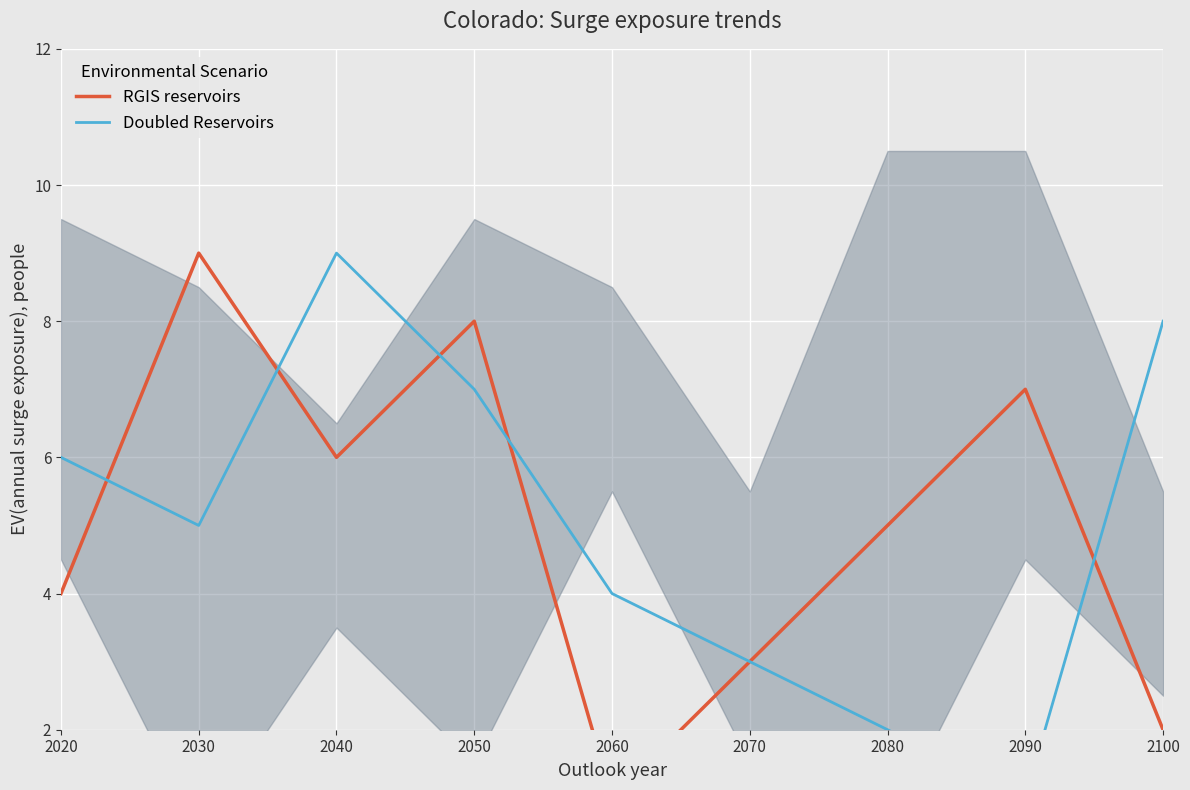

Does the chart display data point markers on the line(s)?

No